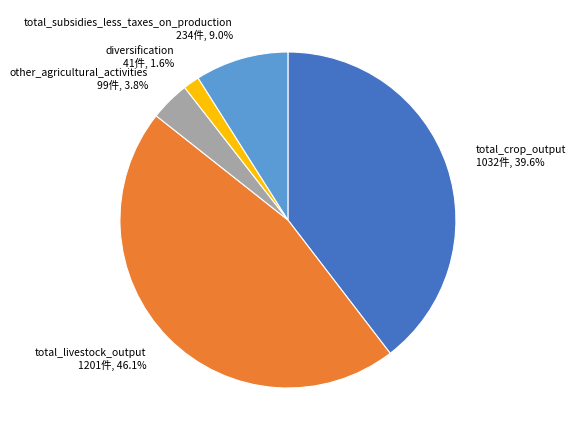

To the nearest percent, what is the average slice percentage?

20%